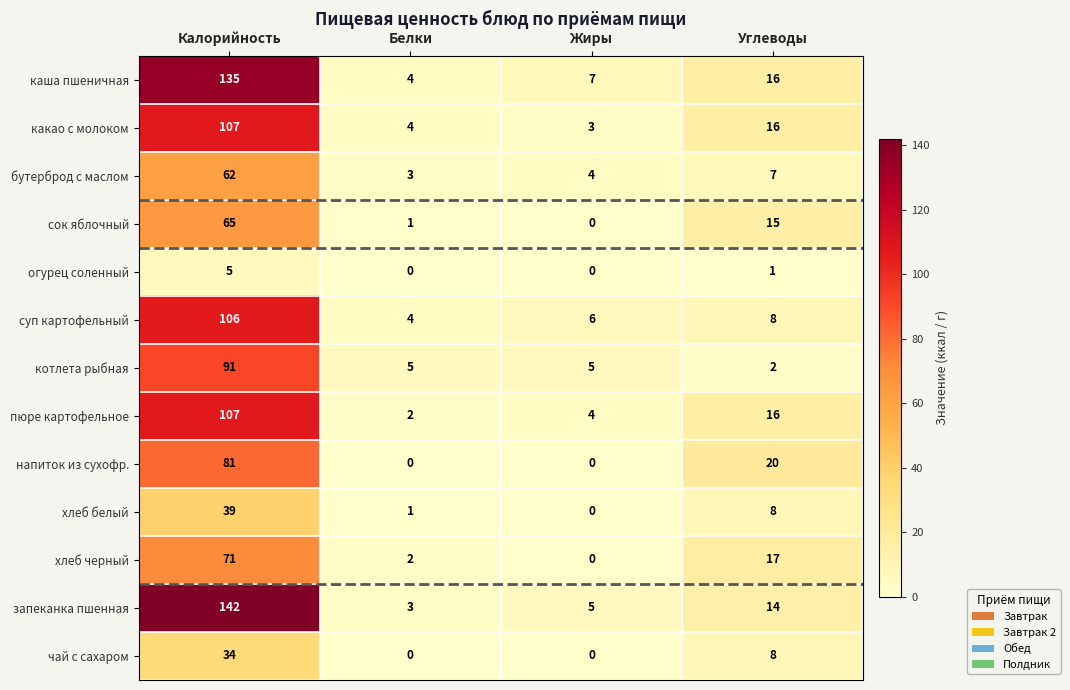

What is the average value of the хлеб белый series?

12